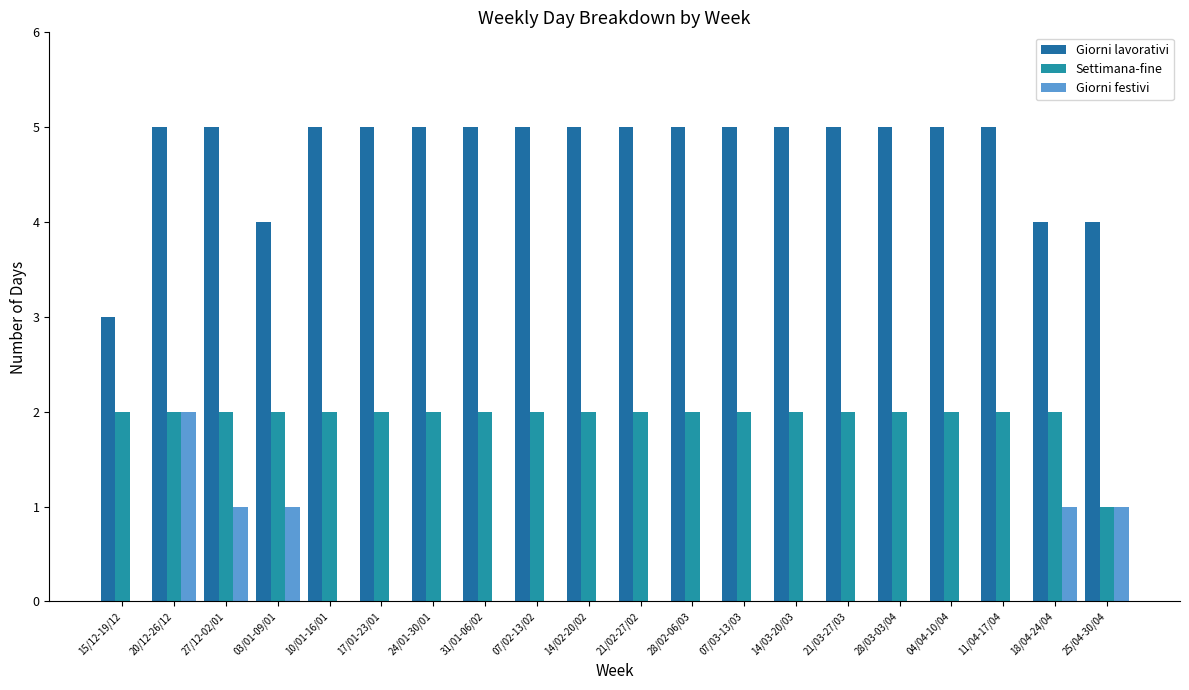

Count the number of data series in this chart.

3